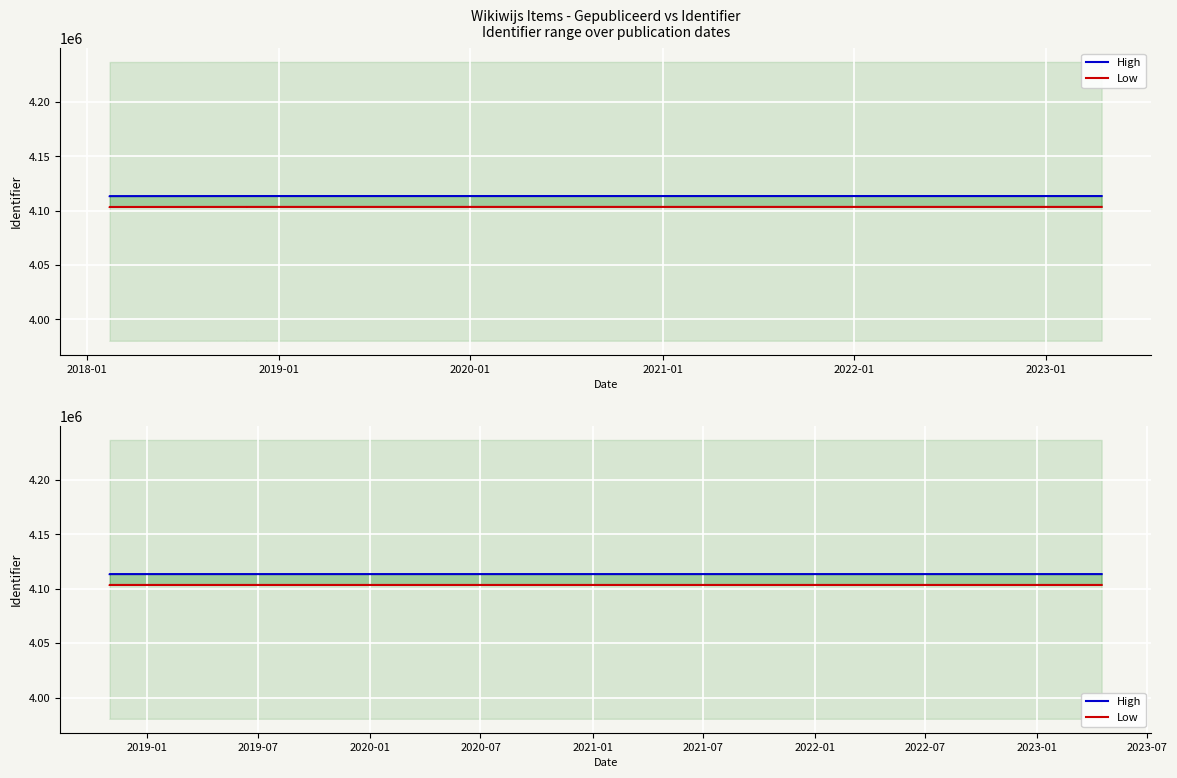

Is this an area chart (filled region under the line)?

No